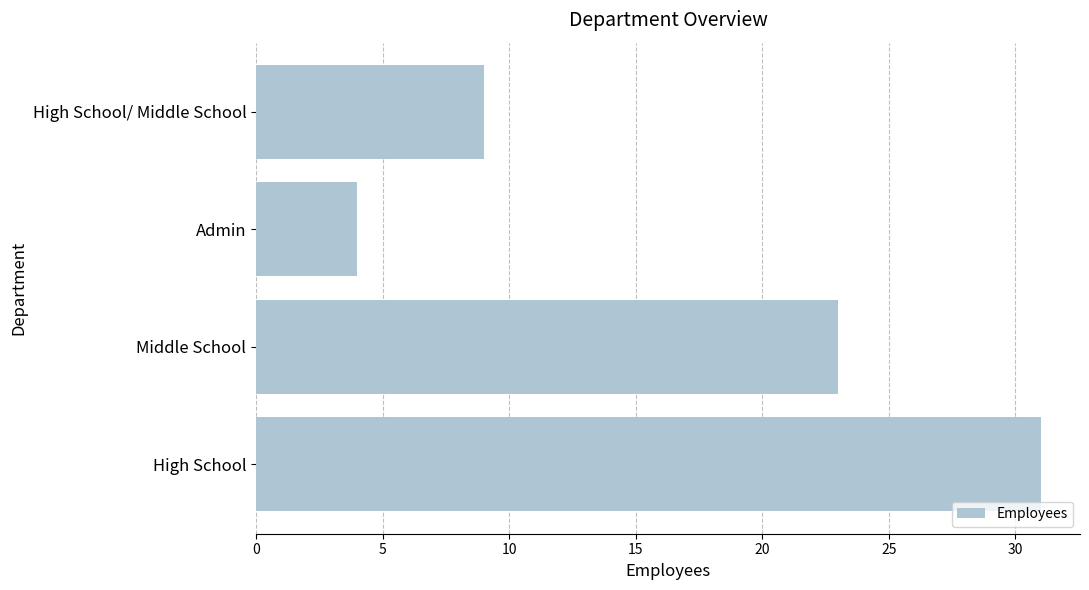

List the labels in order of value, largest first.

High School, Middle School, High School/ Middle School, Admin